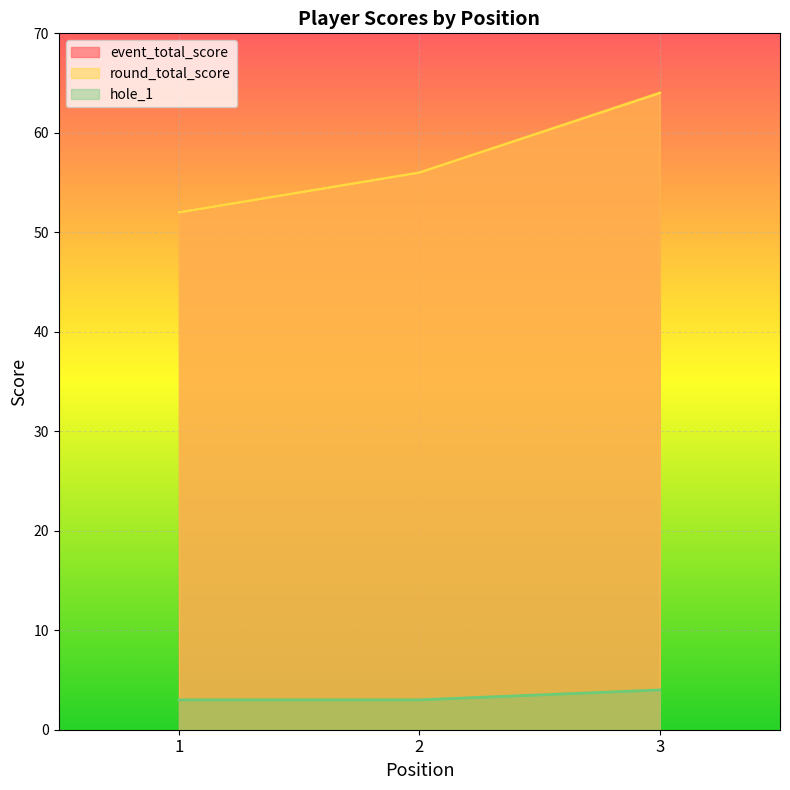

How many hole_1 values are between 3 and 4?

3